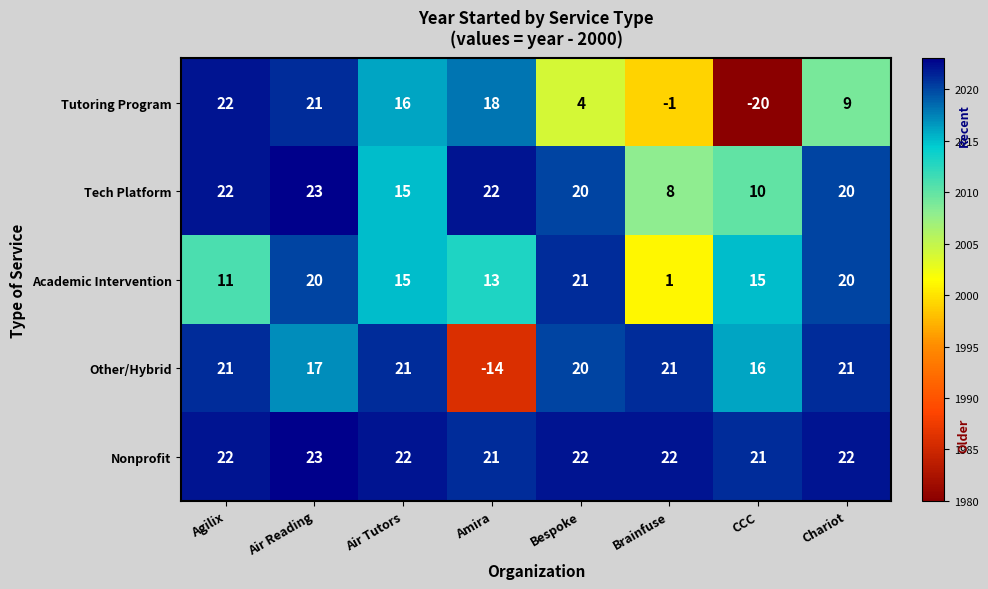

What is the total value across all series at Chariot?

92